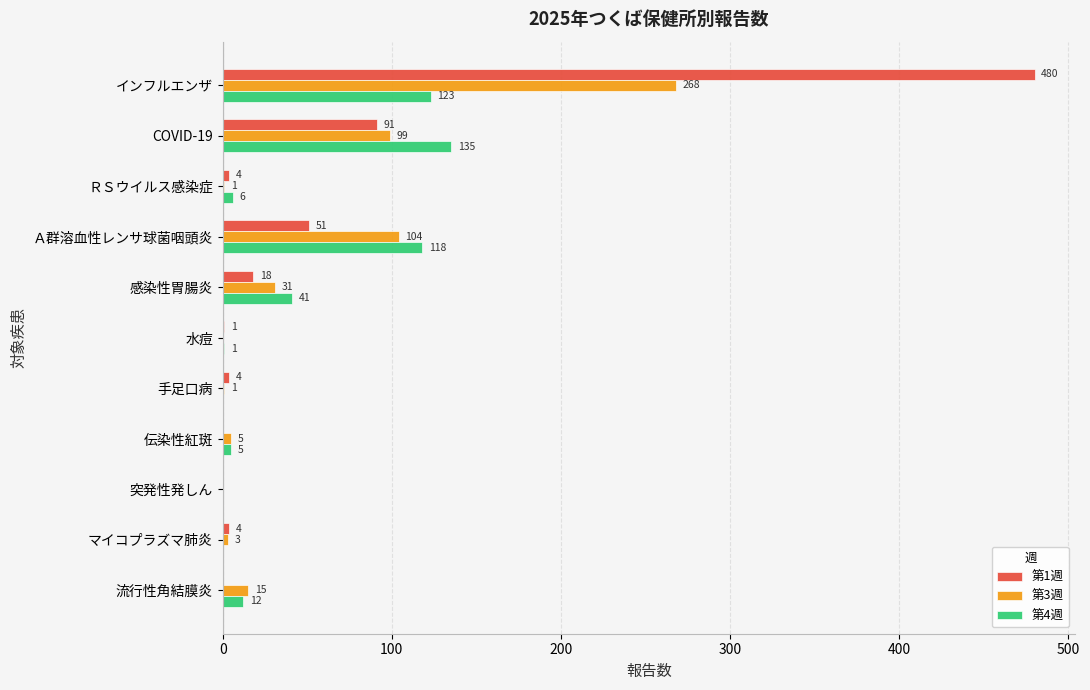

At which category is the sum across all series the highest?

インフルエンザ